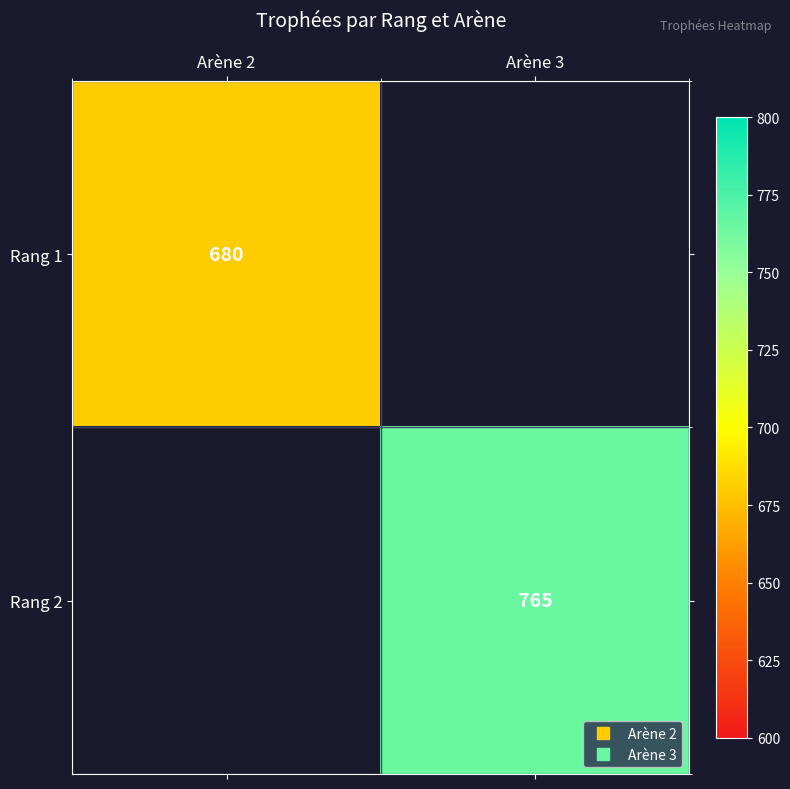

How many values in Rang 1 are above zero?

1